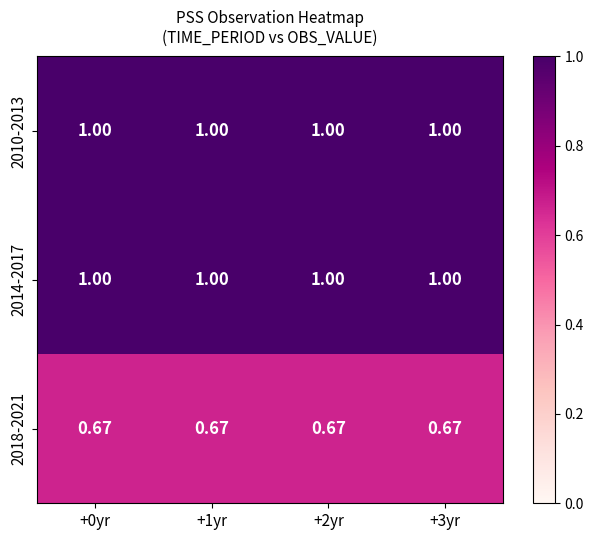

Is the value of 2018-2021 at +3yr greater than the value of 2010-2013 at +0yr?

No